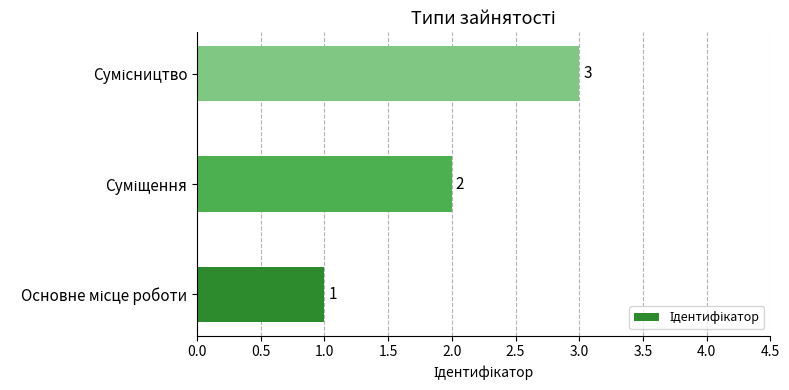

What is the minimum value shown in the chart?

1